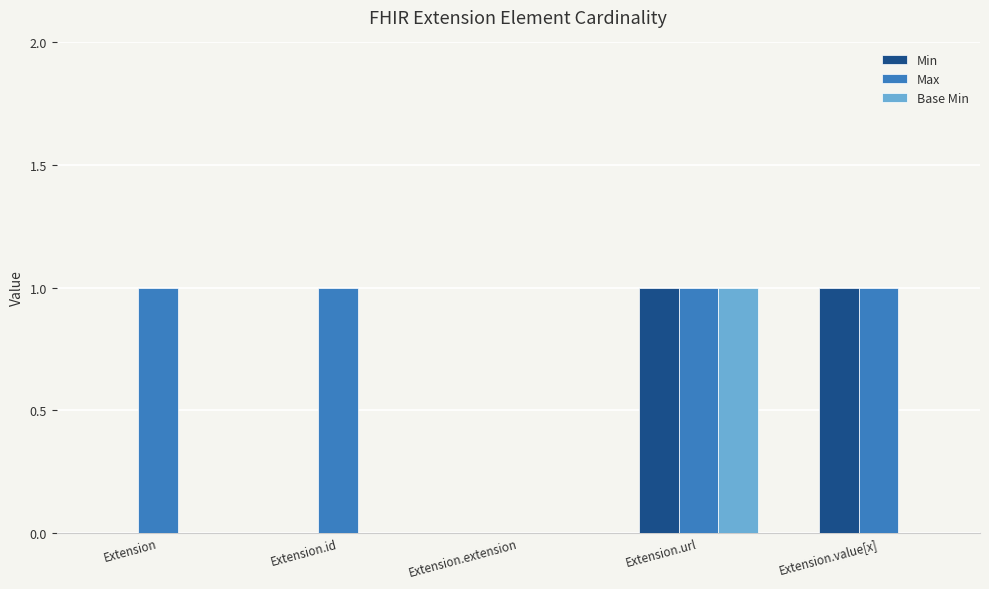

Is it true that Min equals 1 at Extension.value[x]?

True